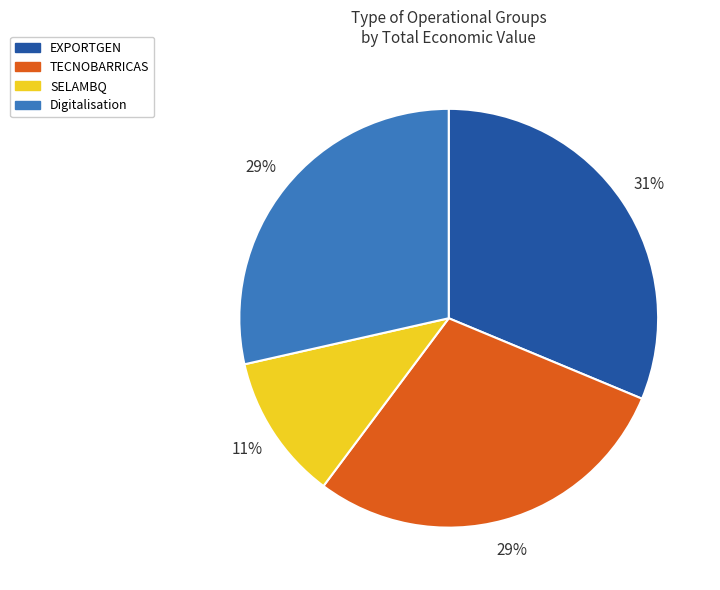

Is the sum of Digitalisation and TECNOBARRICAS greater than half?

Yes